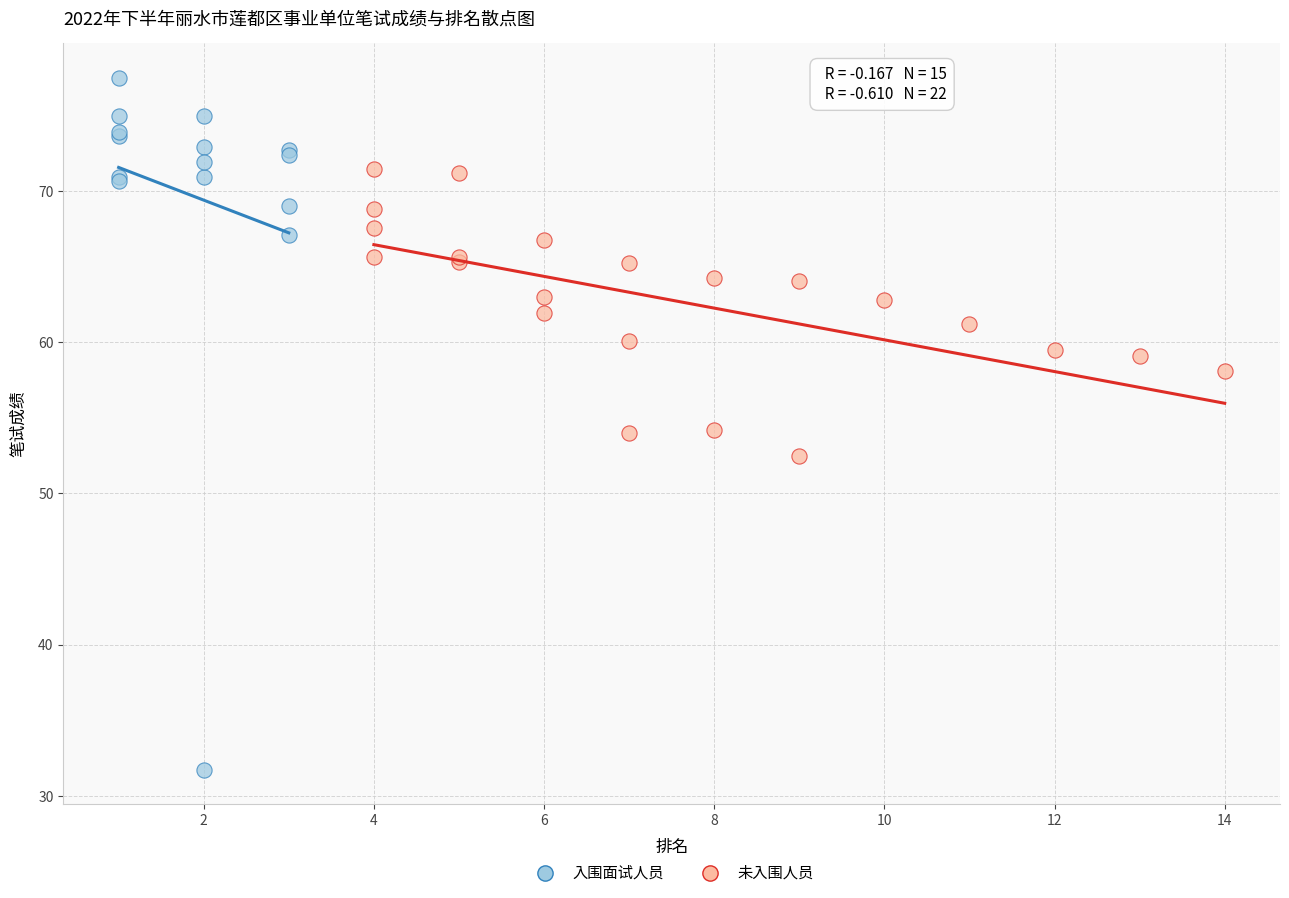

Which series reaches the maximum Y coordinate?

入围面试人员